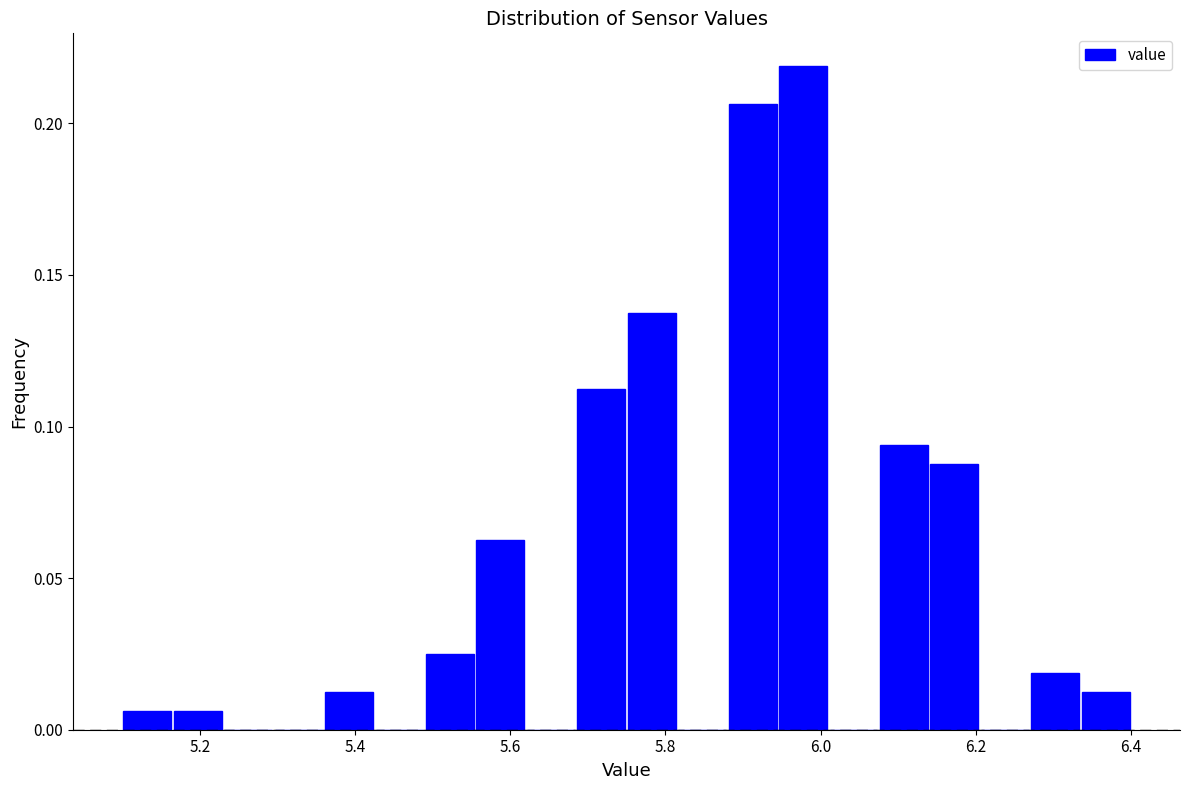

Read against the x-axis, roughly where is the centre of the tallest bar?

5.98